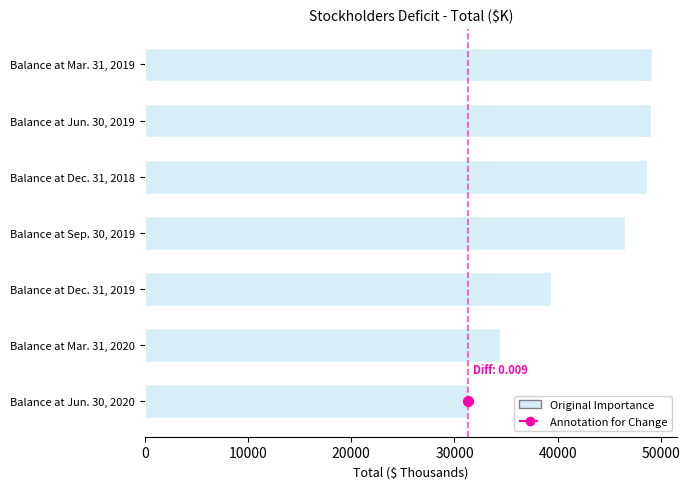

What is the difference between the maximum and minimum values?

17845